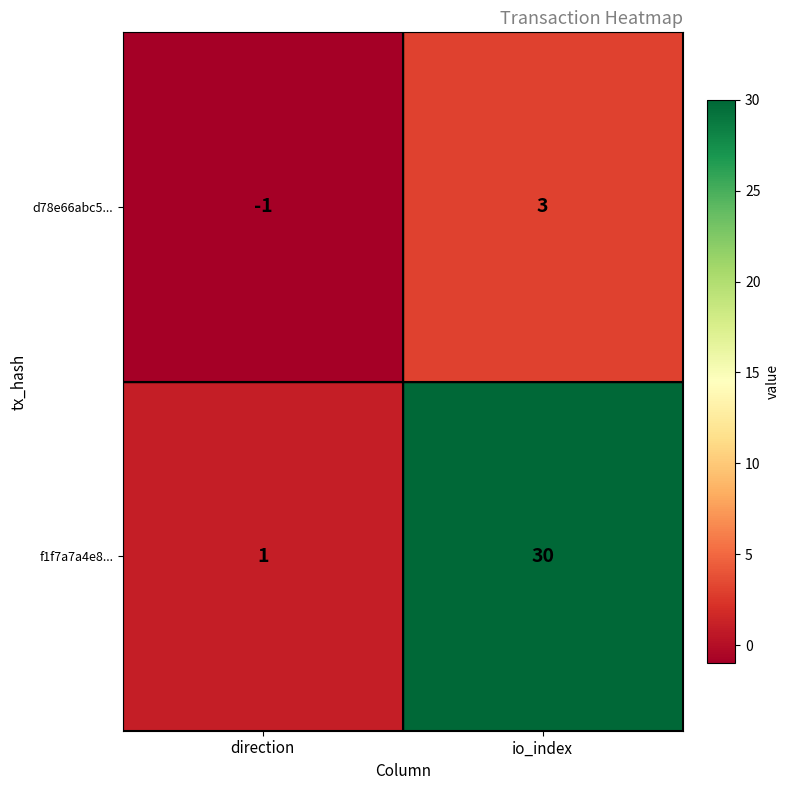

Which series changed the most between direction and io_index?

f1f7a7a4e8...